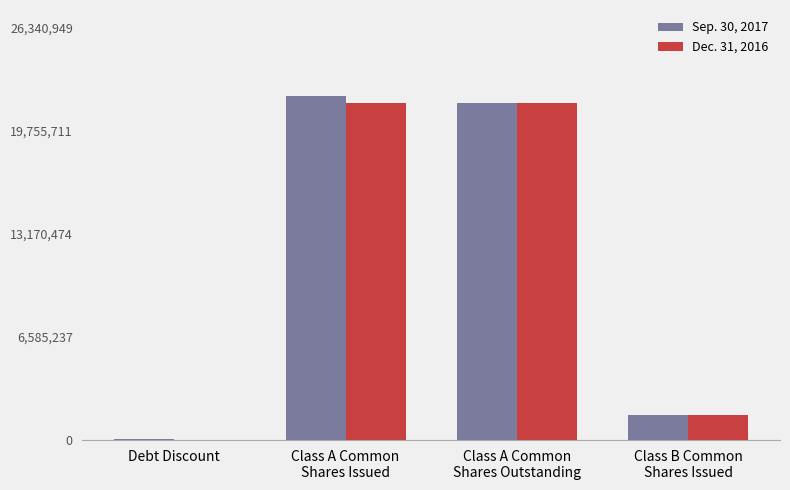

True or false: Dec. 31, 2016 has a value of 28292492 at Class A Common
Shares Issued.

False